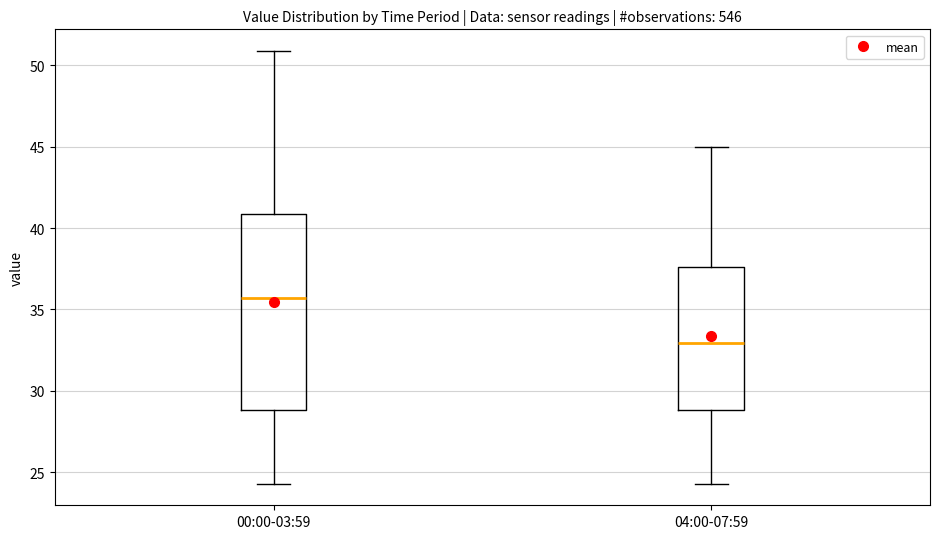

Which box is the tallest, from its lower edge to its upper edge?

00:00-03:59